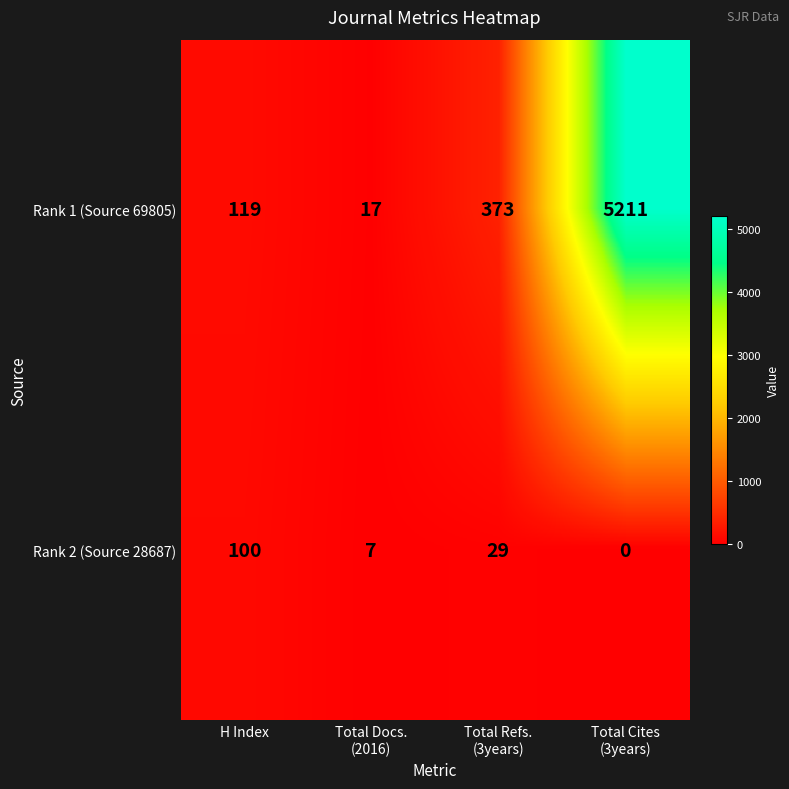

List the series in order of their peak value, lowest first.

Rank 2 (Source 28687), Rank 1 (Source 69805)